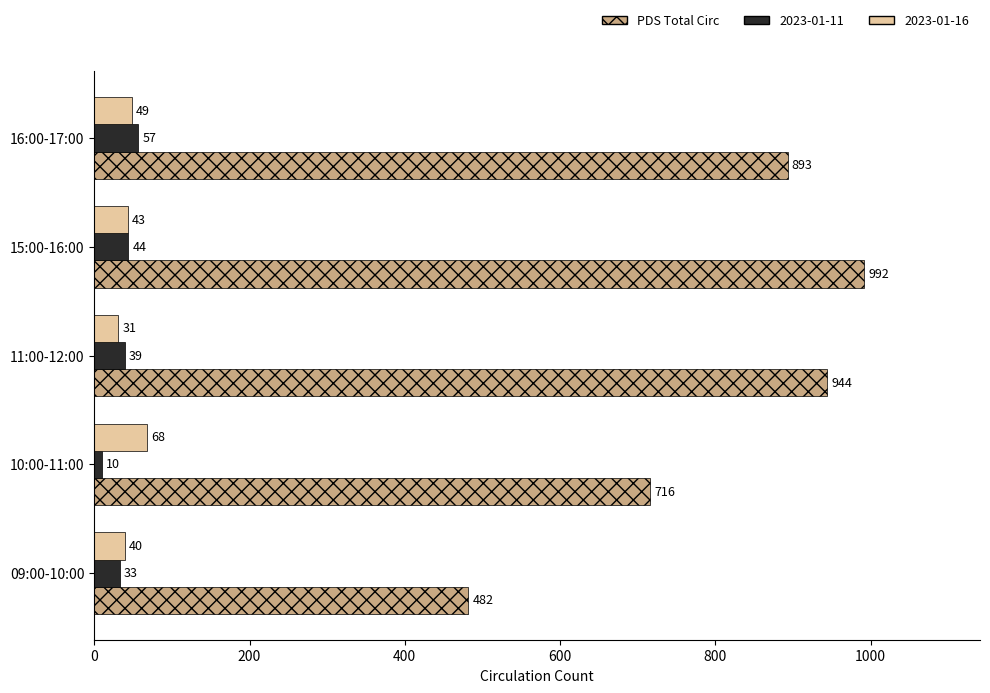

The value of PDS Total Circ at 16:00-17:00 is 893. True or false?

True